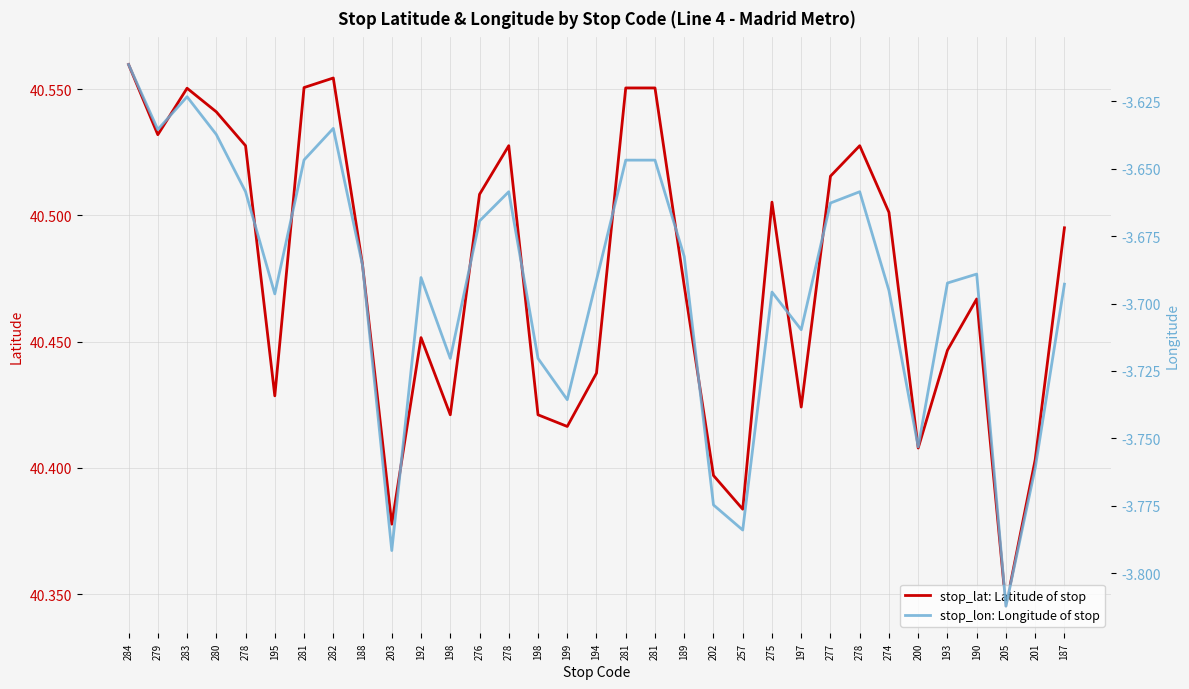

What is the label of the 27th point from the right?

281